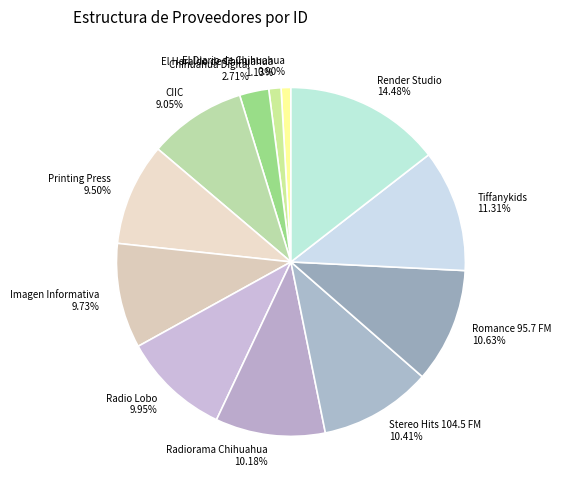

To the nearest percent, what is the average slice percentage?

8%